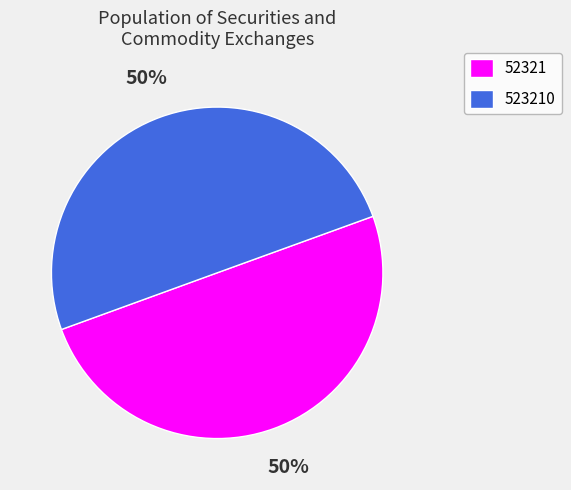

What percentage is the 52321 slice, to the nearest percent?

50%